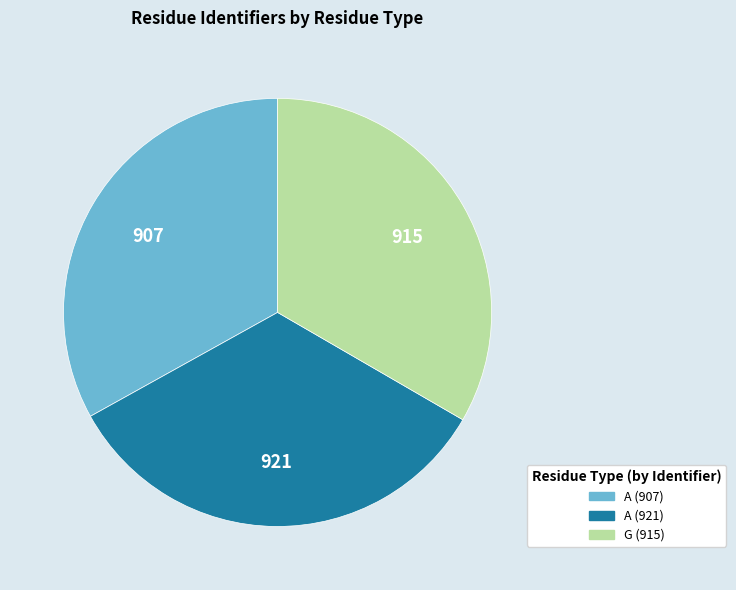

Is there any slice that represents more than half of the pie?

No